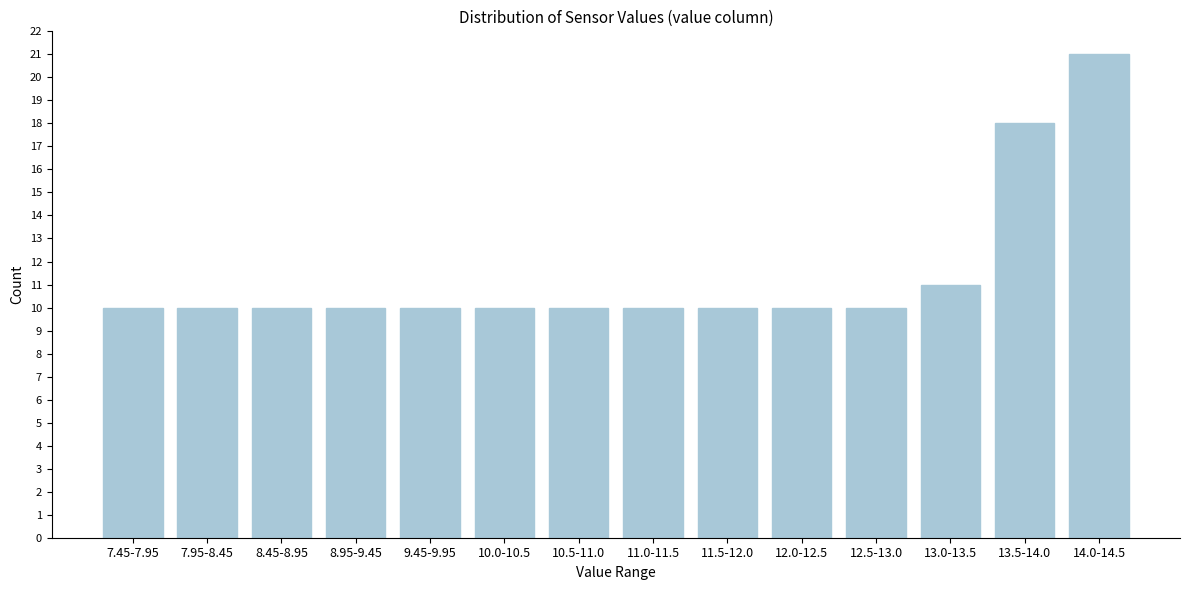

Reading right to left, transcribe all the data shown in this chart.

14.0-14.5=21	13.5-14.0=18	13.0-13.5=11	12.5-13.0=10	12.0-12.5=10	11.5-12.0=10	11.0-11.5=10	10.5-11.0=10	10.0-10.5=10	9.45-9.95=10	8.95-9.45=10	8.45-8.95=10	7.95-8.45=10	7.45-7.95=10